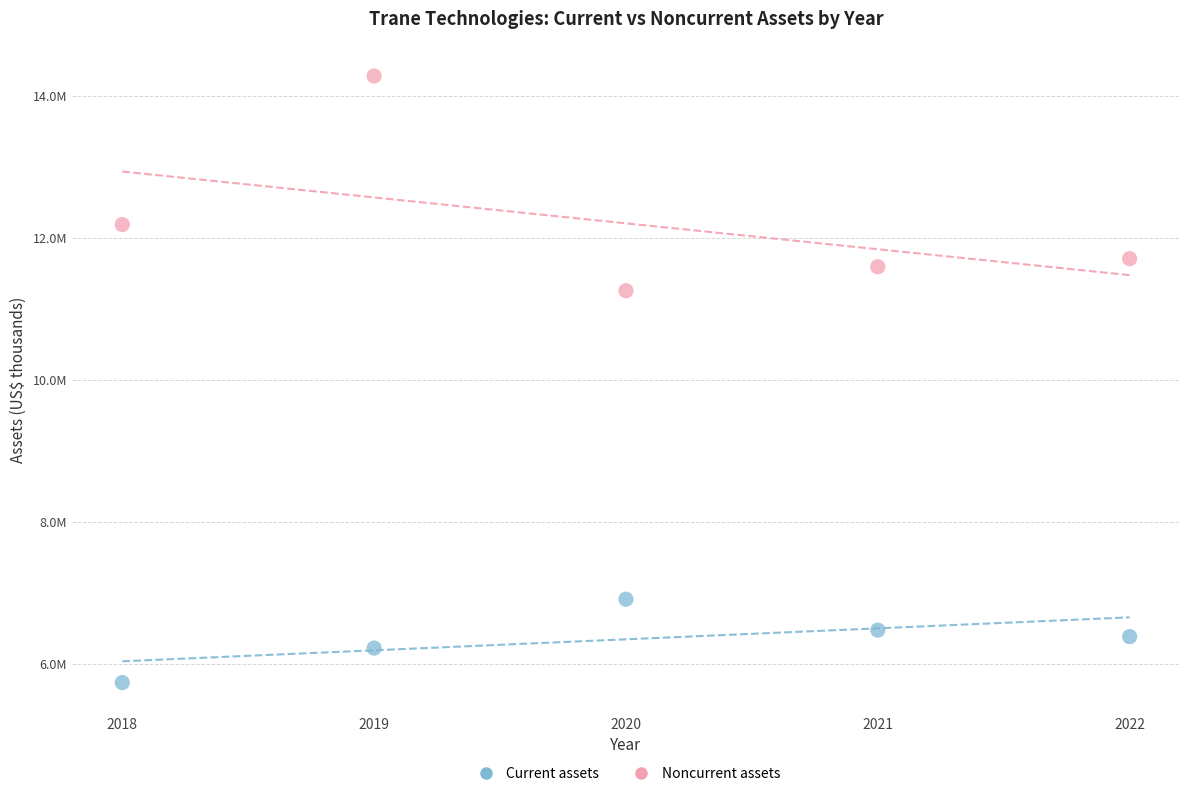

What are all the series names shown in the legend?

Current assets, Noncurrent assets